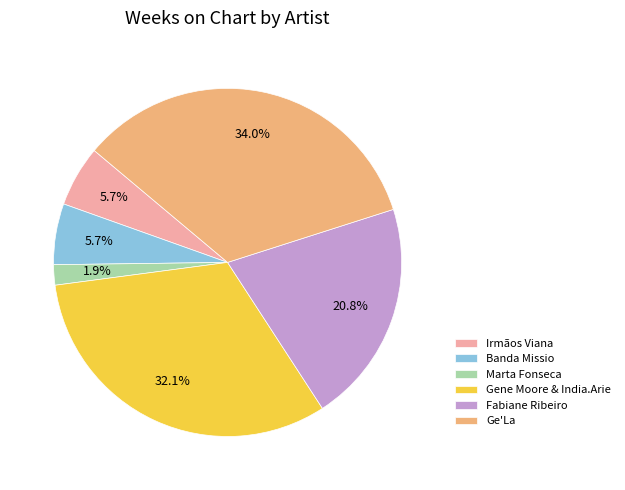

What percentage is the Ge'La slice, to the nearest percent?

34%